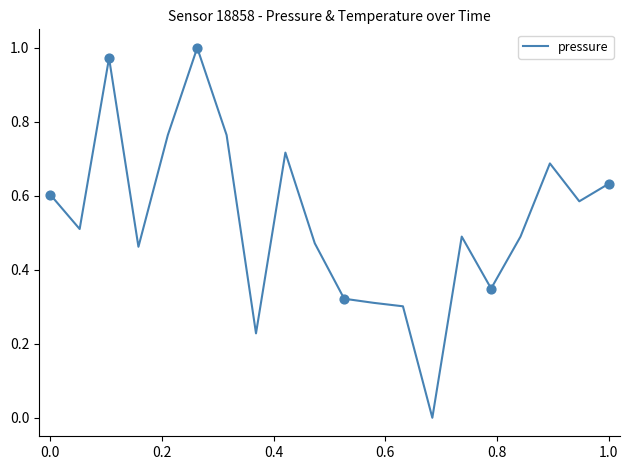

Does the chart have visible grid lines?

No